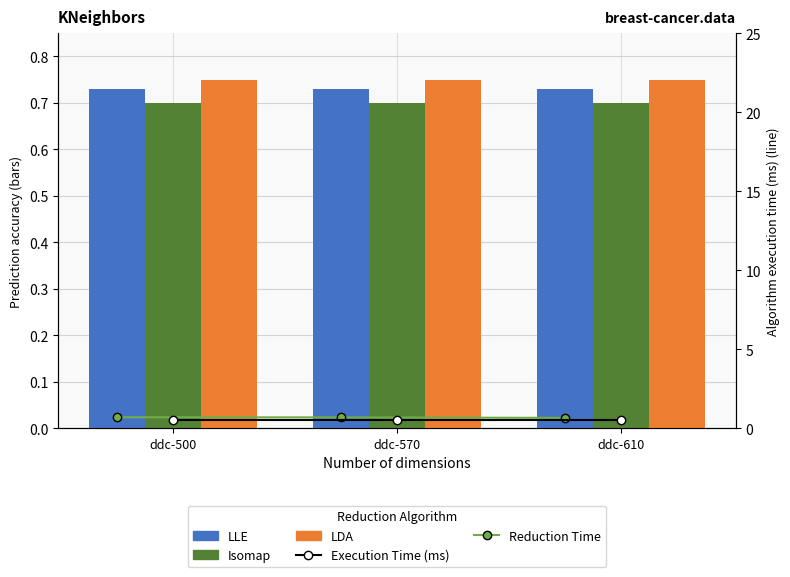

Are the bars grouped side by side (vs. stacked)?

Yes